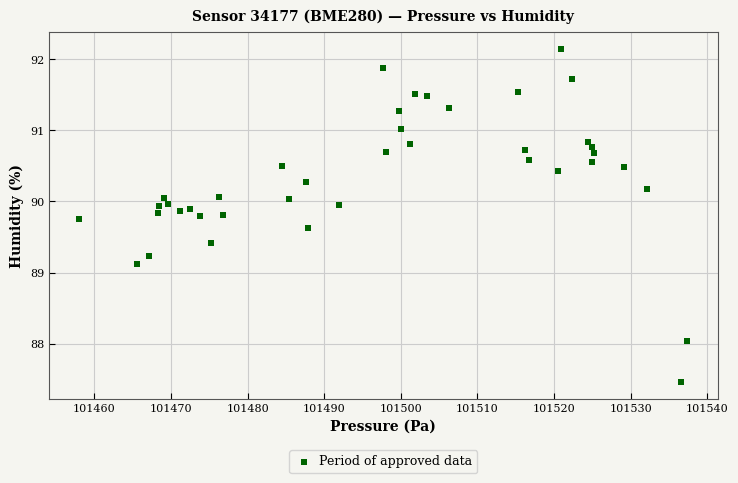

What is the range of Y values (max minus min)?

4.7